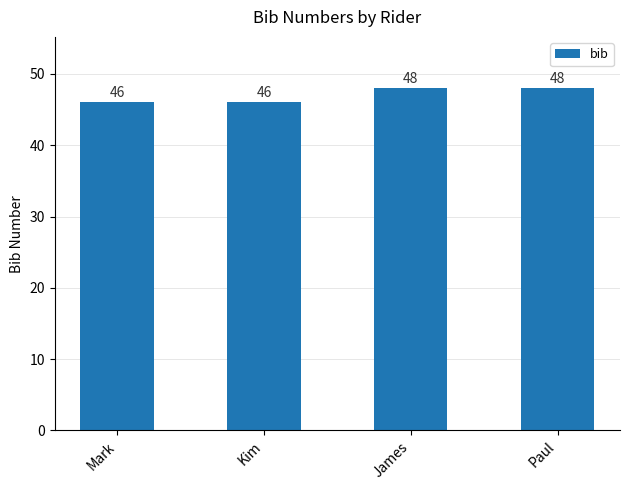

How many bars are there in total?

4